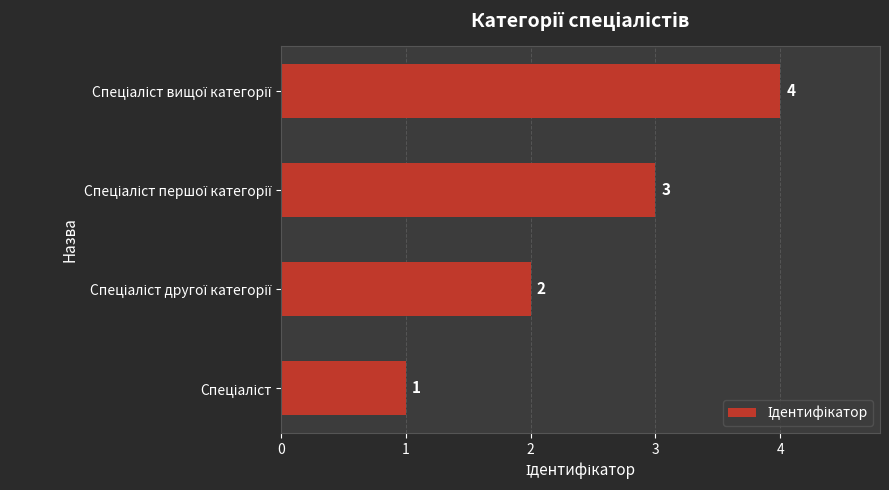

What is the difference between the maximum and minimum values?

3